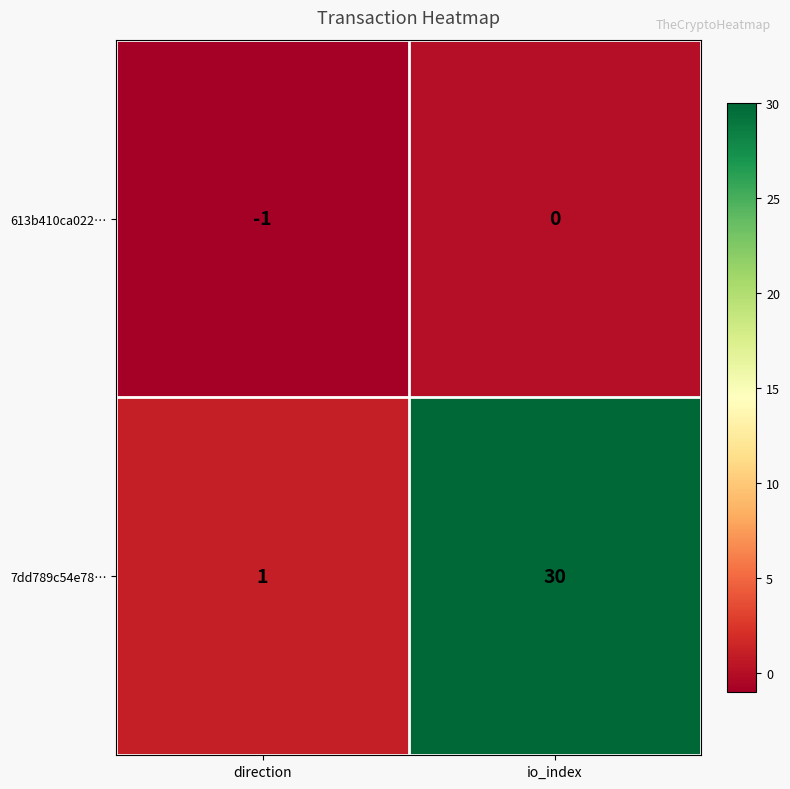

True or false: 7dd789c54e78… has a value of 2 at direction.

False